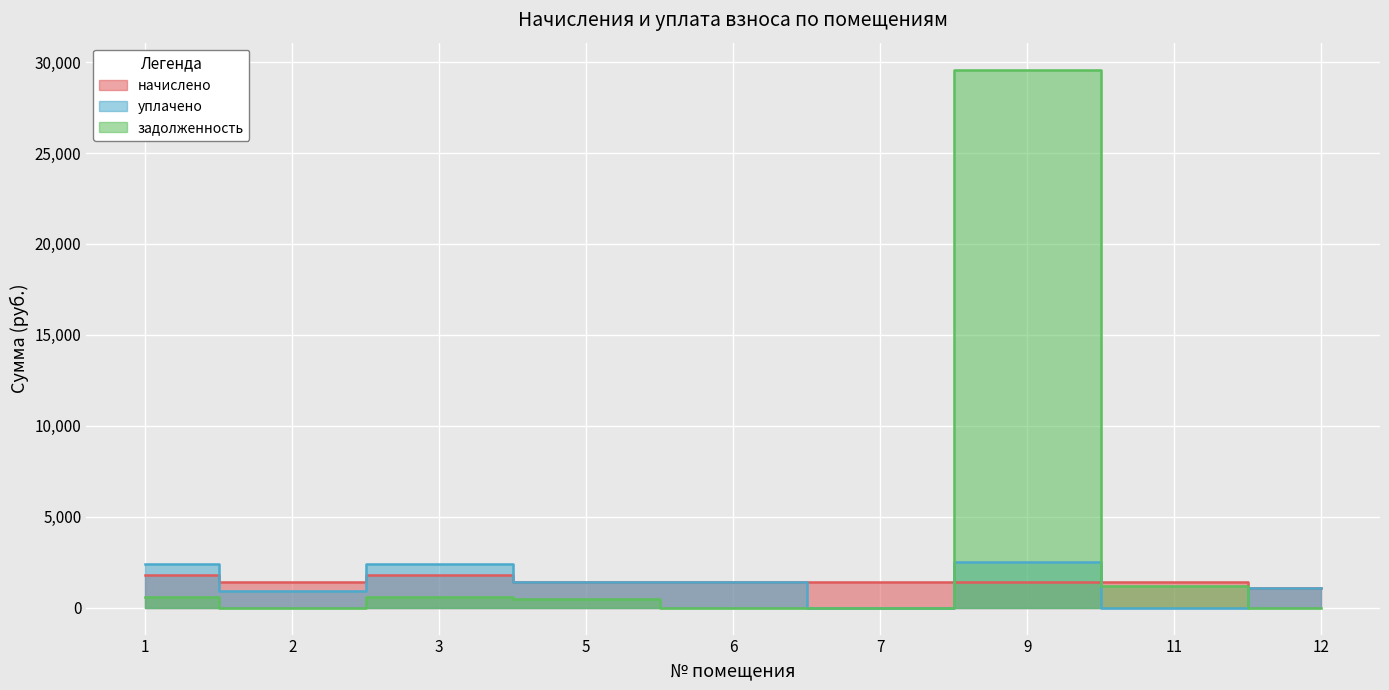

At which category does задолженность reach its first local peak?

3